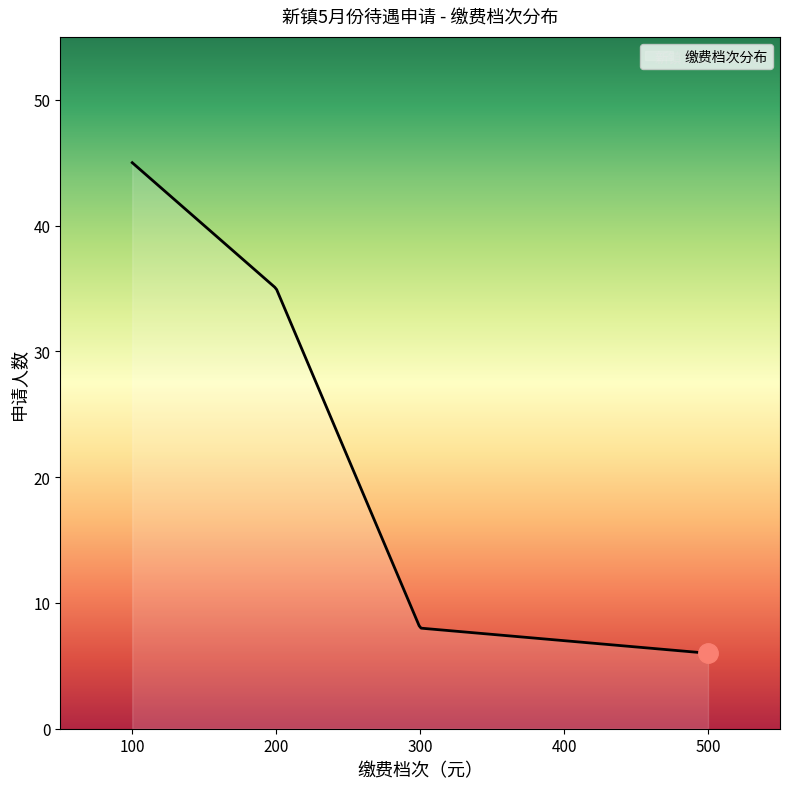

What is the minimum value shown in the chart?

6.0